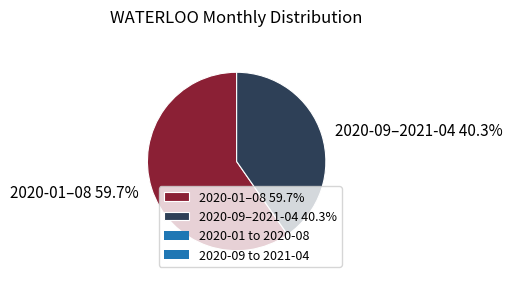

What percentage do 2020-09–2021-04 40.3% and 2020-01–08 59.7% together represent?

100.0%